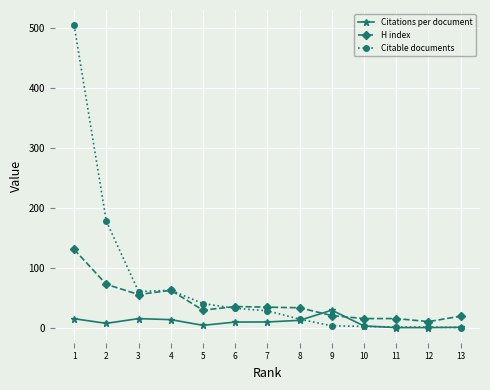

True or false: Citable documents has a value of 4.0 at 9.

True